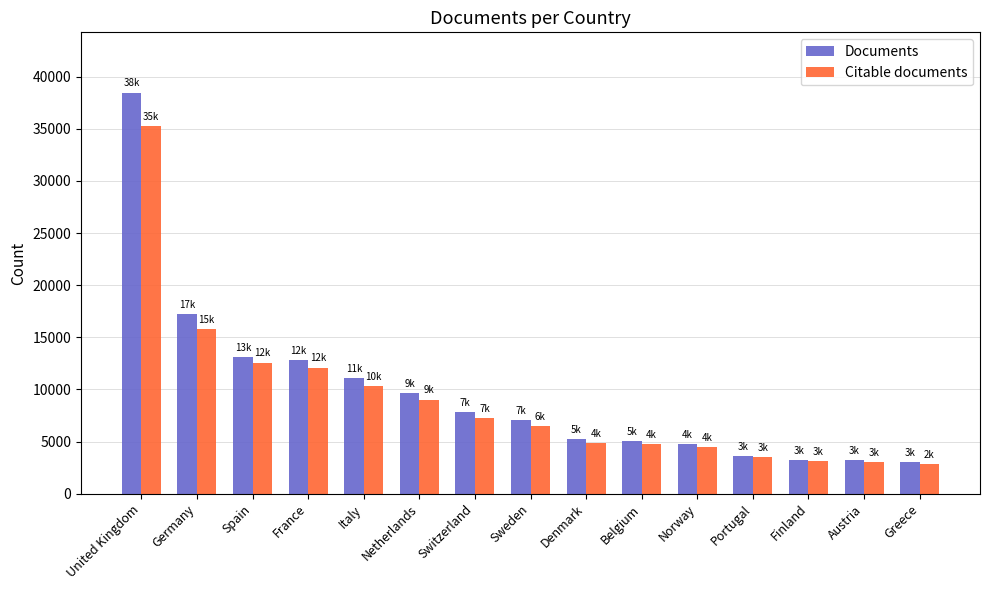

What is the value of the Citable documents bar at the 15th from the left?

2871